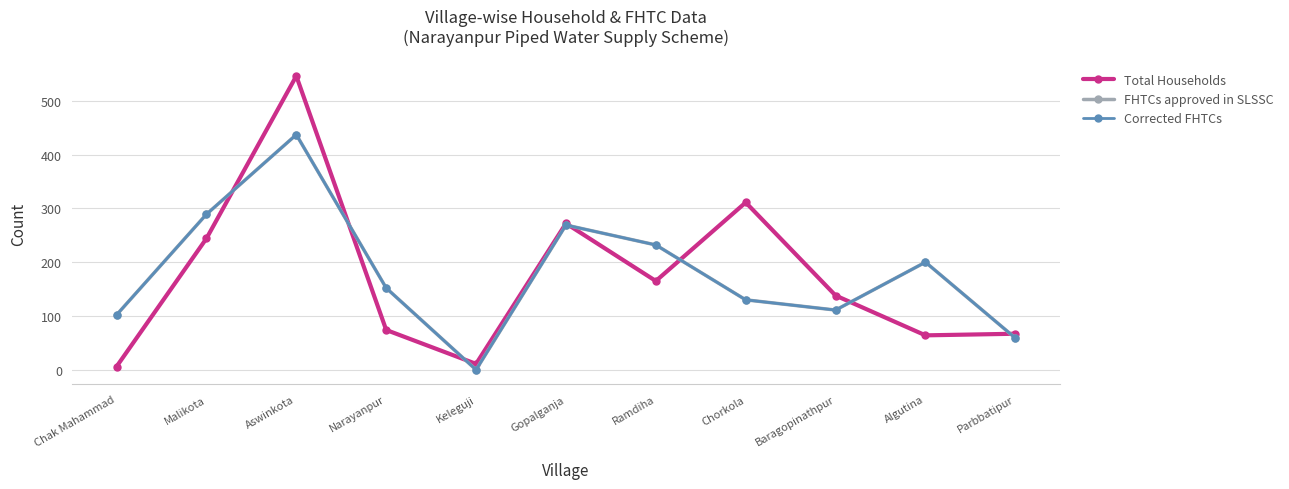

Is this an area chart (filled region under the line)?

No